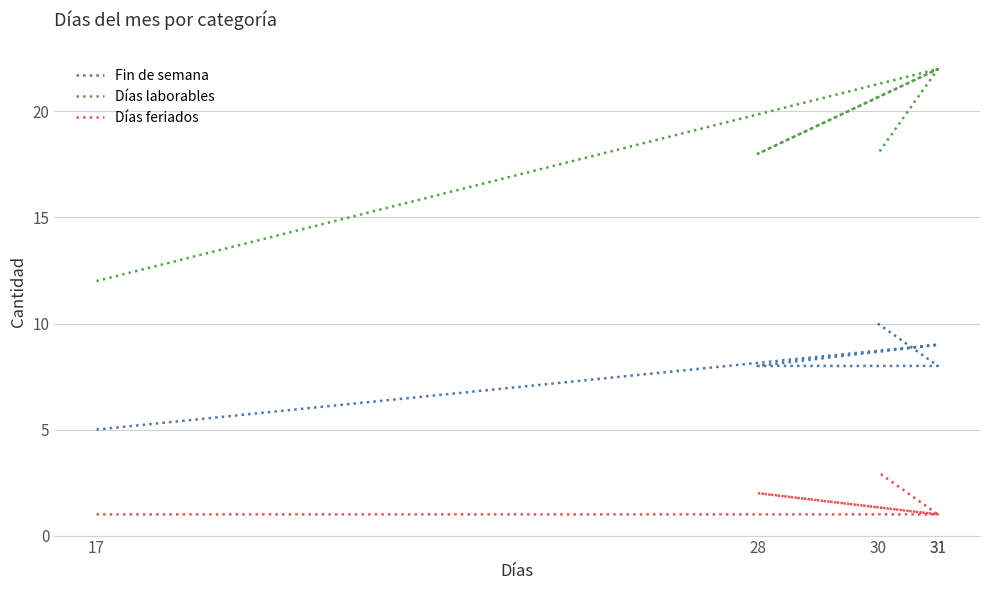

List the series in order of their overall mean, lowest first.

Días feriados, Fin de semana, Días laborables